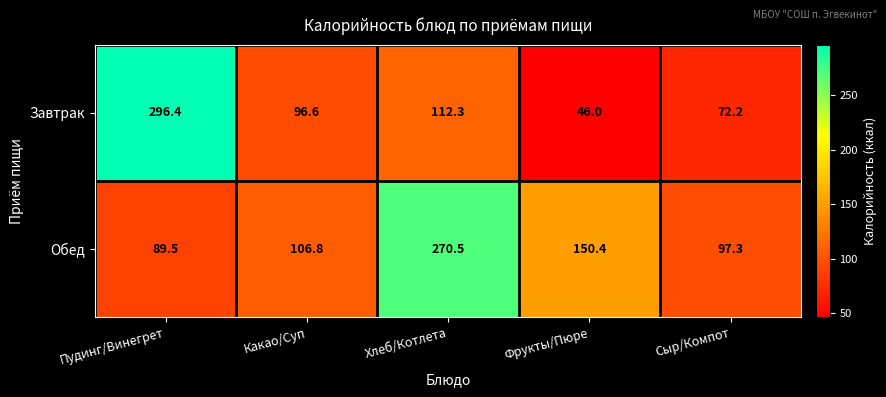

Which category has the lowest value across all series?

Фрукты/Пюре